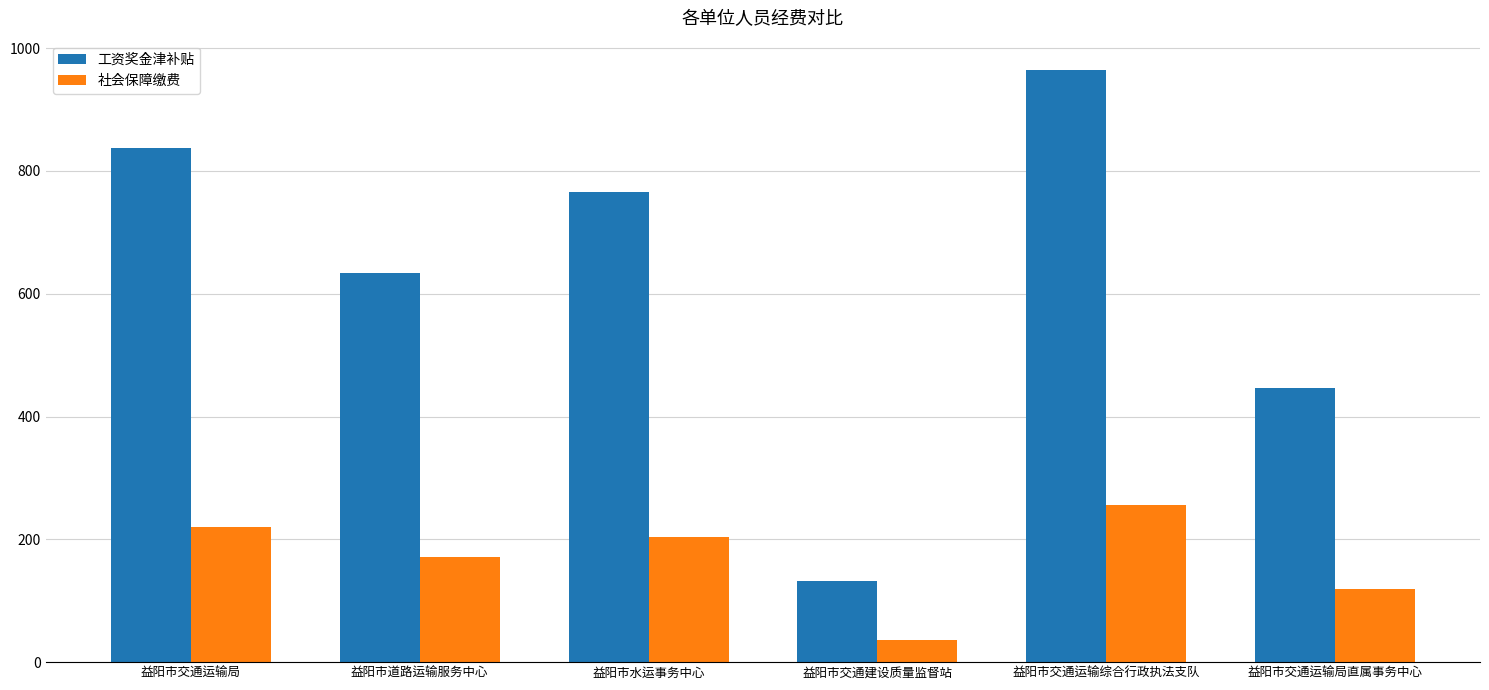

Rank the series by their maximum value, from lowest to highest.

社会保障缴费, 工资奖金津补贴